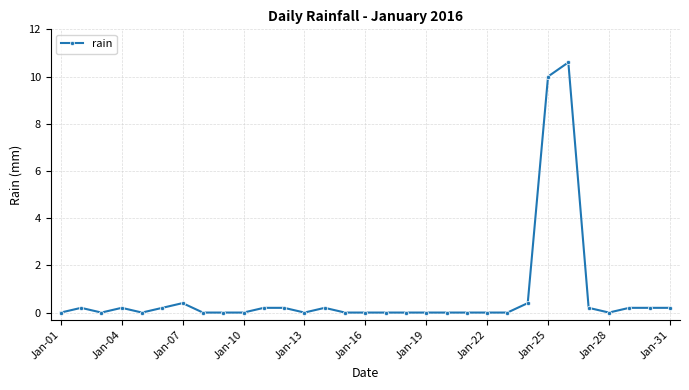

What is the greatest value displayed?

10.6